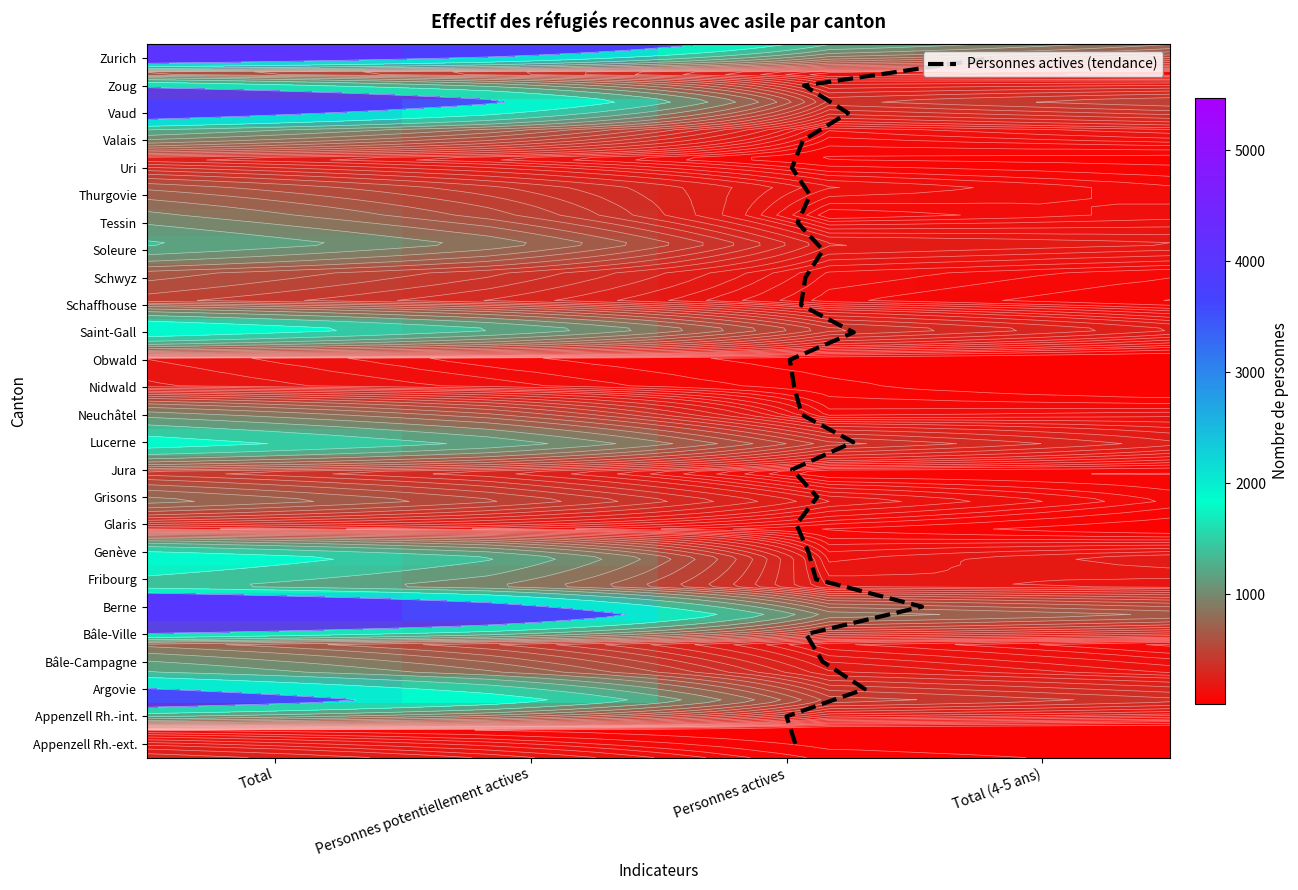

Read the Appenzell Rh.-ext. value at Personnes potentiellement actives, to the nearest 10.

200